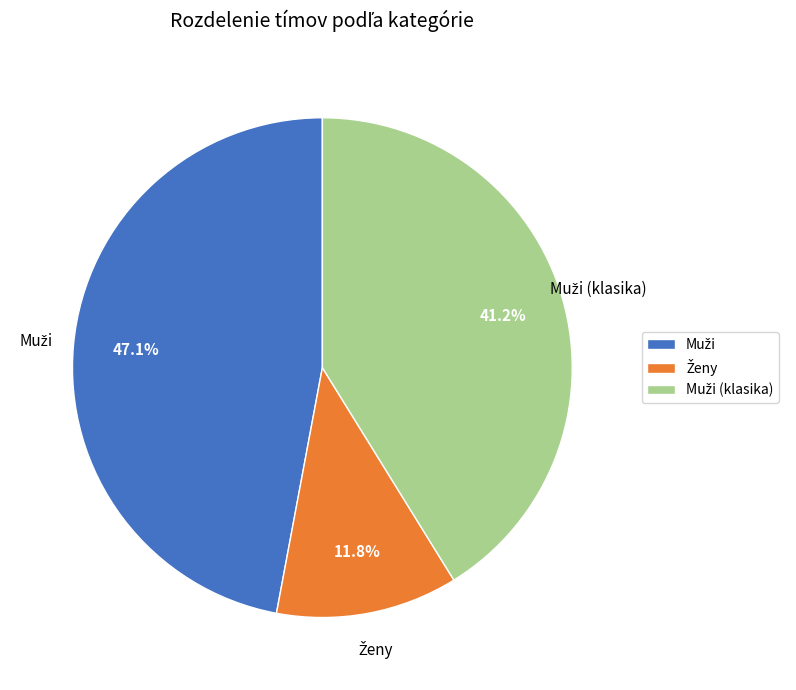

Is there any slice that represents more than half of the pie?

No